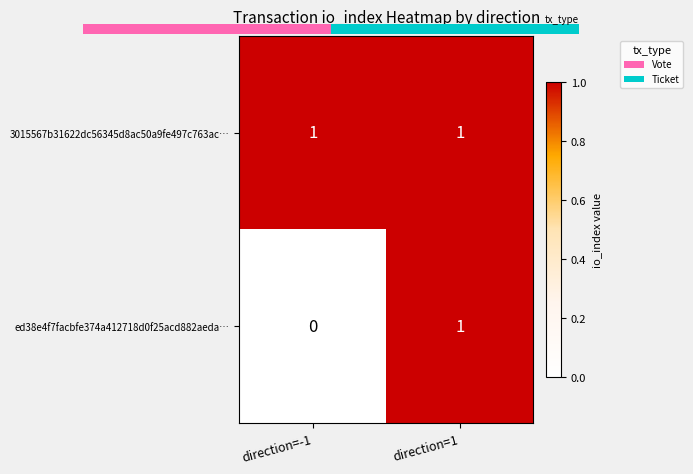

At how many categories does at least one series exceed 0?

2